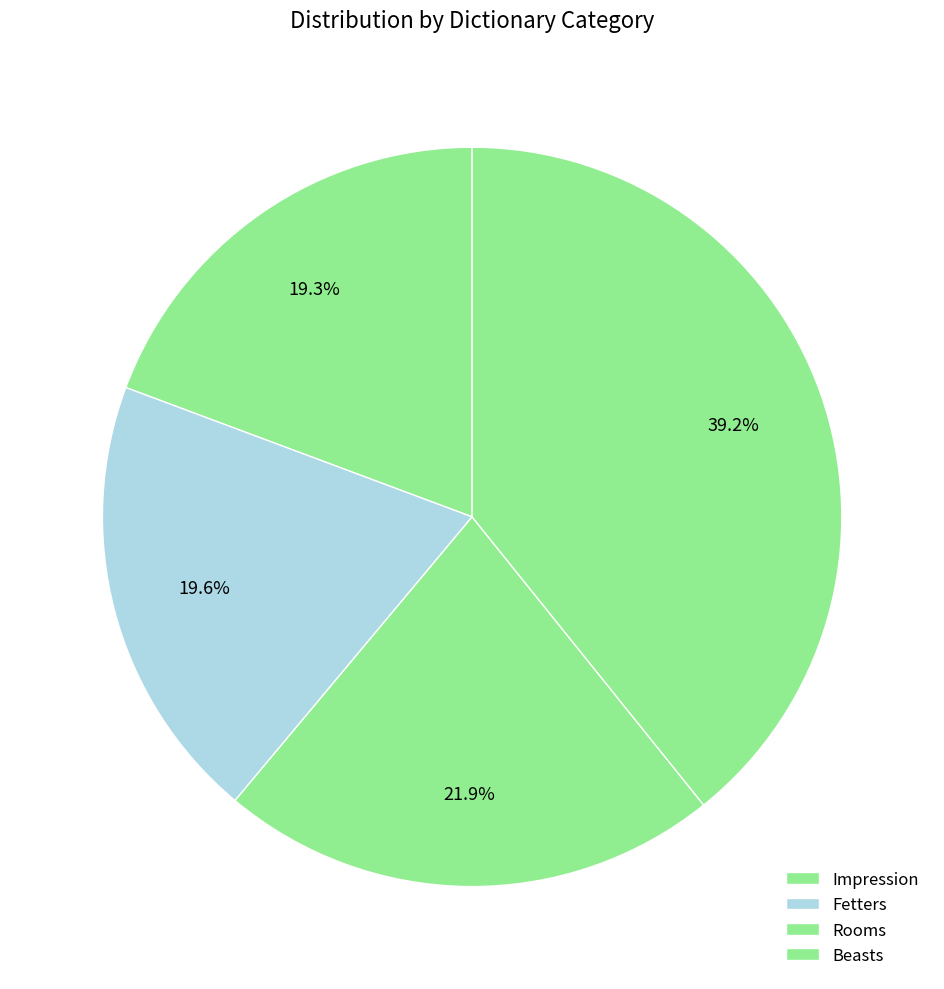

Combined, do Beasts and Impression account for over 50%?

Yes